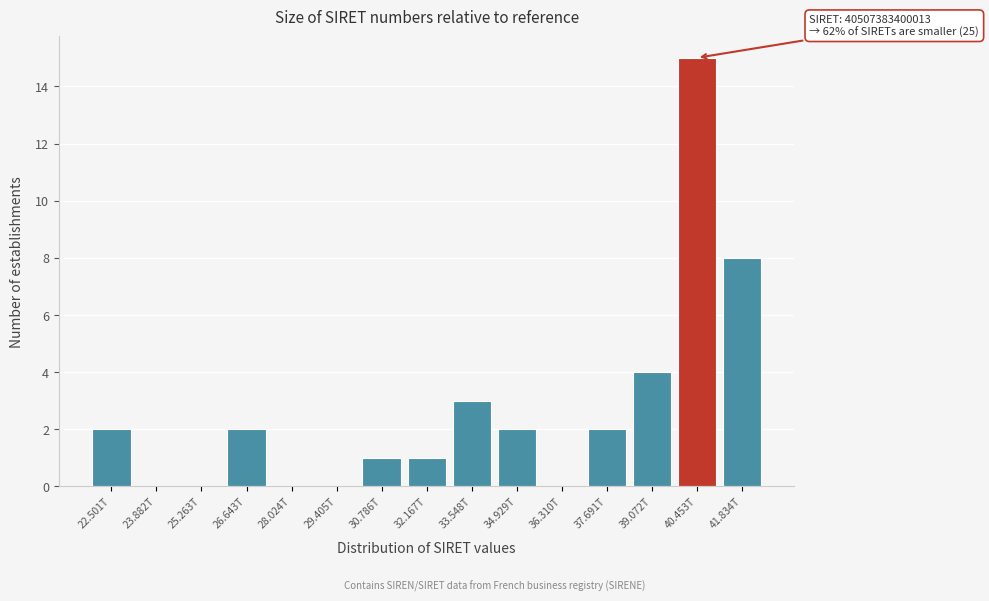

Reading right to left, what are all the values shown in this chart?

41.834T=8	40.453T=15	39.072T=4	37.691T=2	36.310T=0	34.929T=2	33.548T=3	32.167T=1	30.786T=1	29.405T=0	28.024T=0	26.643T=2	25.263T=0	23.882T=0	22.501T=2